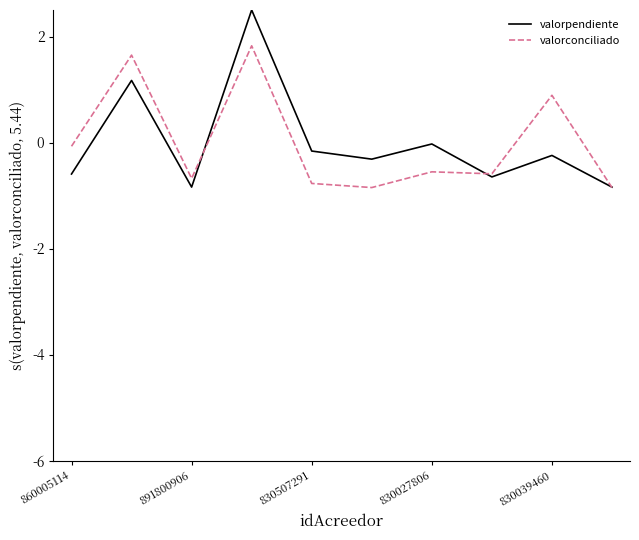

Rank the series by their maximum value, from lowest to highest.

valorconciliado, valorpendiente